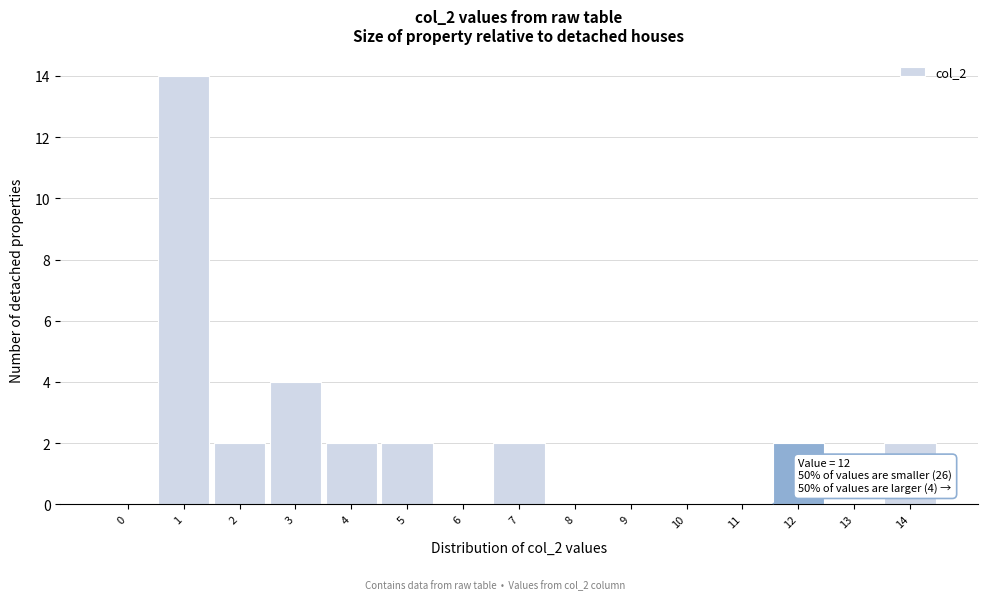

Reading left to right, extract all data points from this chart.

0=0	1=14	2=2	3=4	4=2	5=2	6=0	7=2	8=0	9=0	10=0	11=0	12=2	13=0	14=2